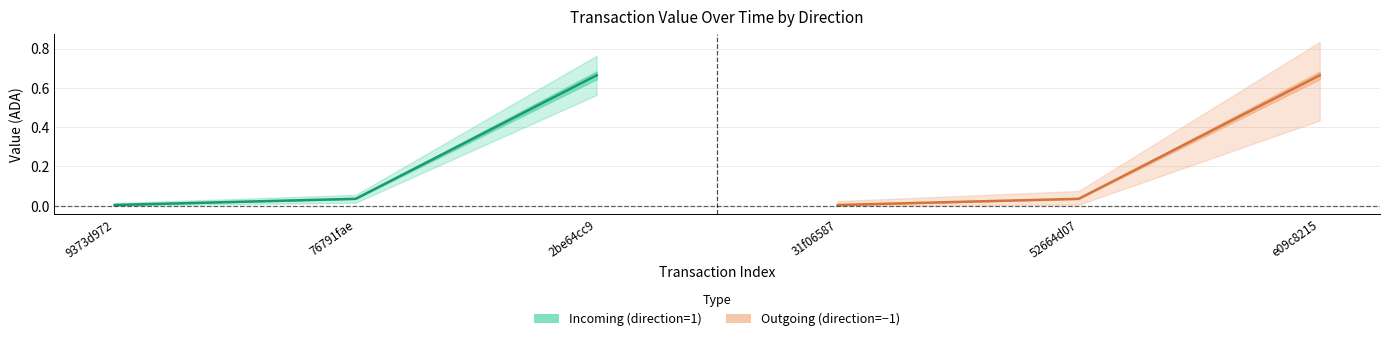

Between 9373d972 and 2be64cc9, which is larger?

2be64cc9